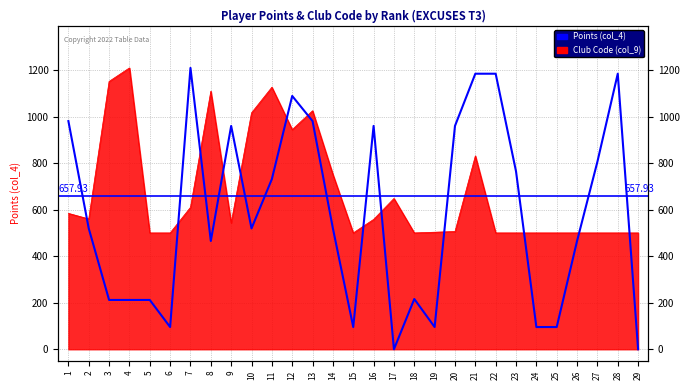

The value at 24 is 131.9. True or false?

False